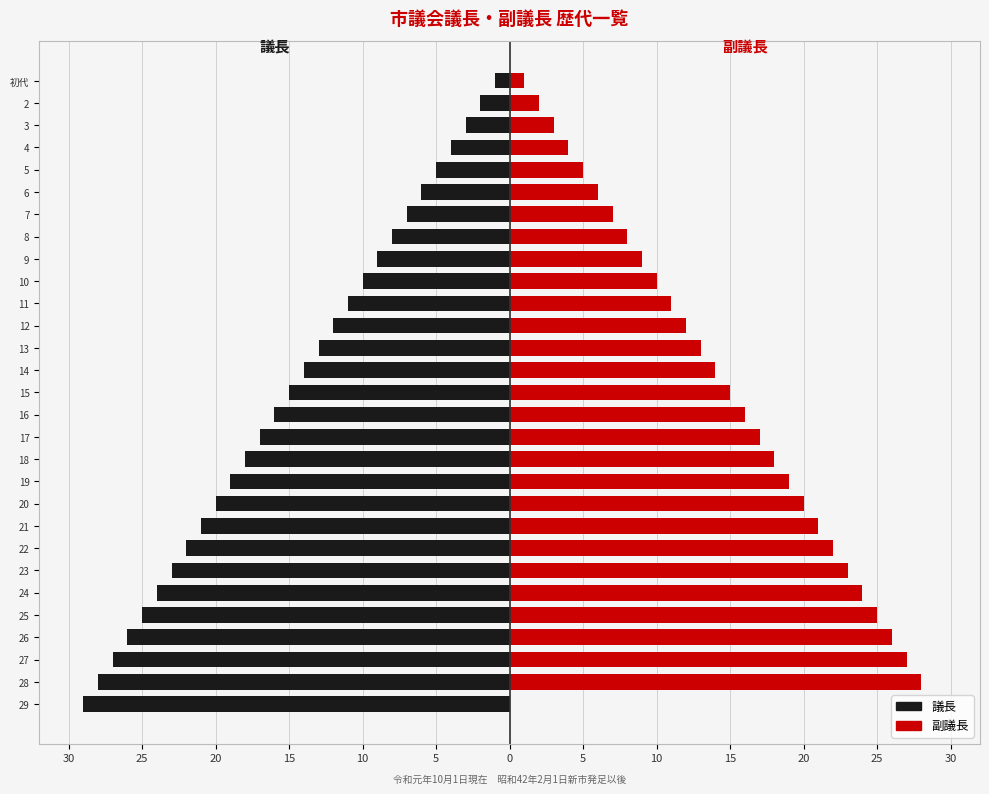

What are all the series names shown in the legend?

議長, 副議長